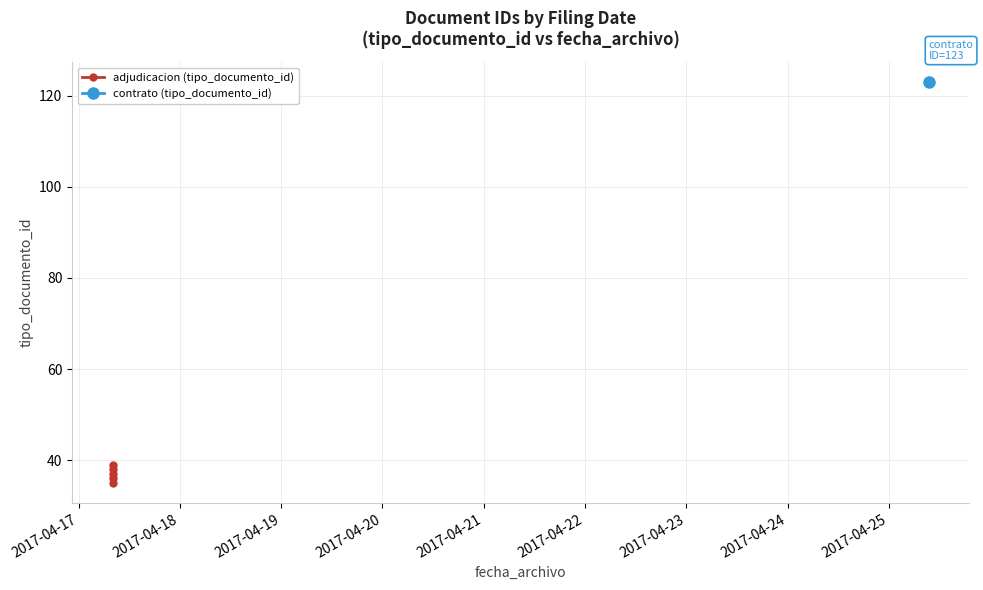

The value at 2017-04-17 is 7. True or false?

False